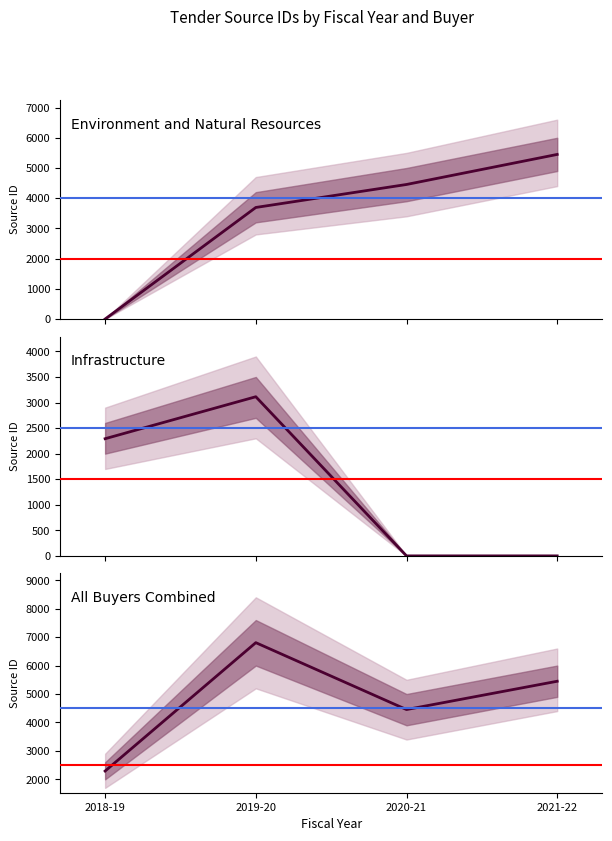

How many times do Environment and Natural Resources and Infrastructure cross each other?

1